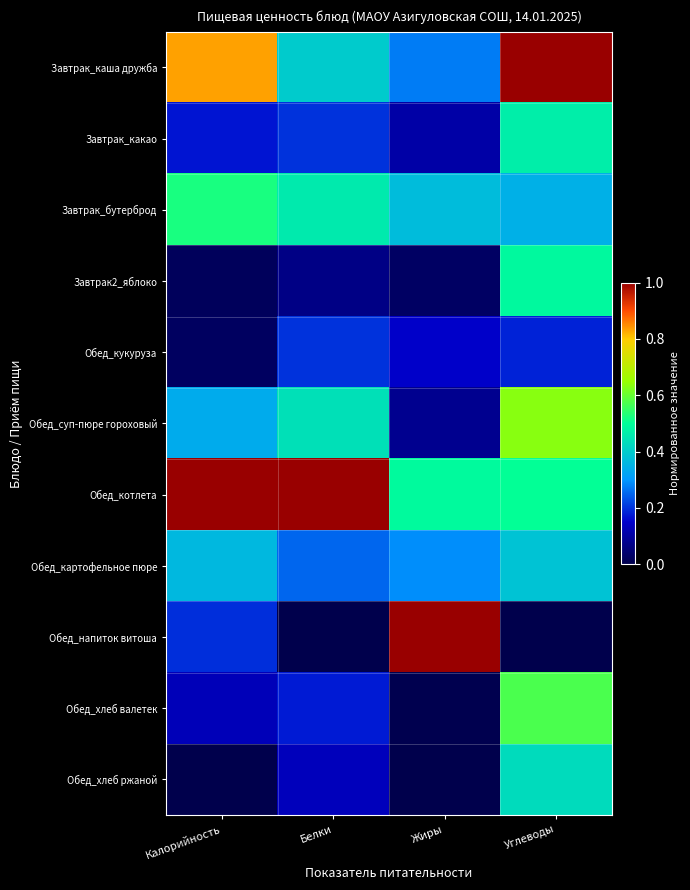

Reading right to left, what are all the values shown in this chart?

Завтрак_каша дружба: Углеводы=1.0	Жиры=0.3	Белки=0.4	Калорийность=0.8
Завтрак_какао: Углеводы=0.5	Жиры=0.1	Белки=0.2	Калорийность=0.2
Завтрак_бутерброд: Углеводы=0.3	Жиры=0.4	Белки=0.5	Калорийность=0.5
Завтрак2_яблоко: Углеводы=0.5	Жиры=0.0	Белки=0.1	Калорийность=0.0
Обед_кукуруза: Углеводы=0.2	Жиры=0.1	Белки=0.2	Калорийность=0.0
Обед_суп-пюре гороховый: Углеводы=0.6	Жиры=0.1	Белки=0.4	Калорийность=0.3
Обед_котлета: Углеводы=0.5	Жиры=0.5	Белки=1.0	Калорийность=1.0
Обед_картофельное пюре: Углеводы=0.4	Жиры=0.3	Белки=0.3	Калорийность=0.4
Обед_напиток витоша: Углеводы=0.0	Жиры=1.0	Белки=0.0	Калорийность=0.2
Обед_хлеб валетек: Углеводы=0.6	Жиры=0.0	Белки=0.2	Калорийность=0.1
Обед_хлеб ржаной: Углеводы=0.4	Жиры=0.0	Белки=0.1	Калорийность=0.0